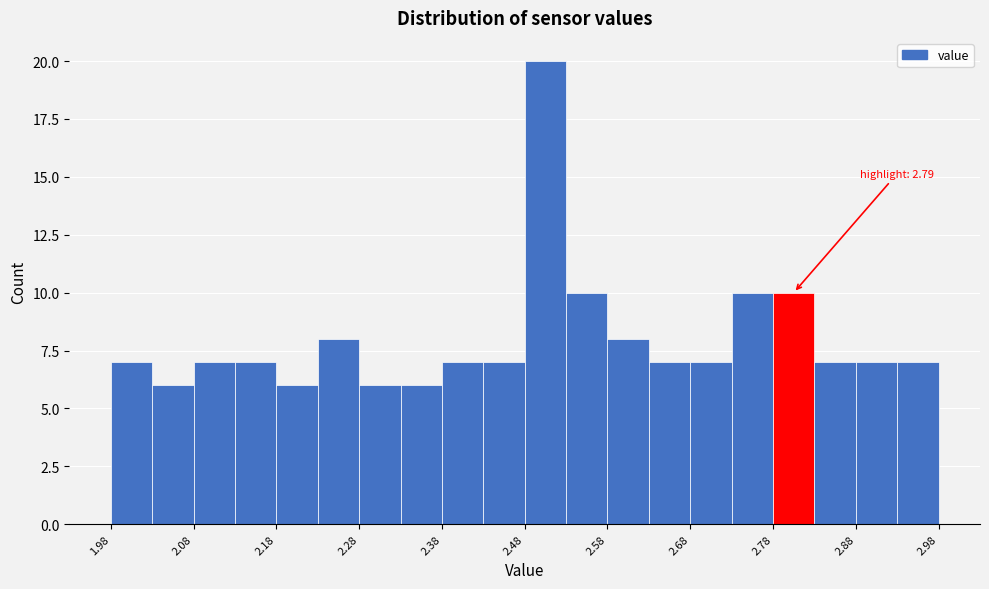

Over which range of the x-axis is the bar tallest?

2.48 to 2.53